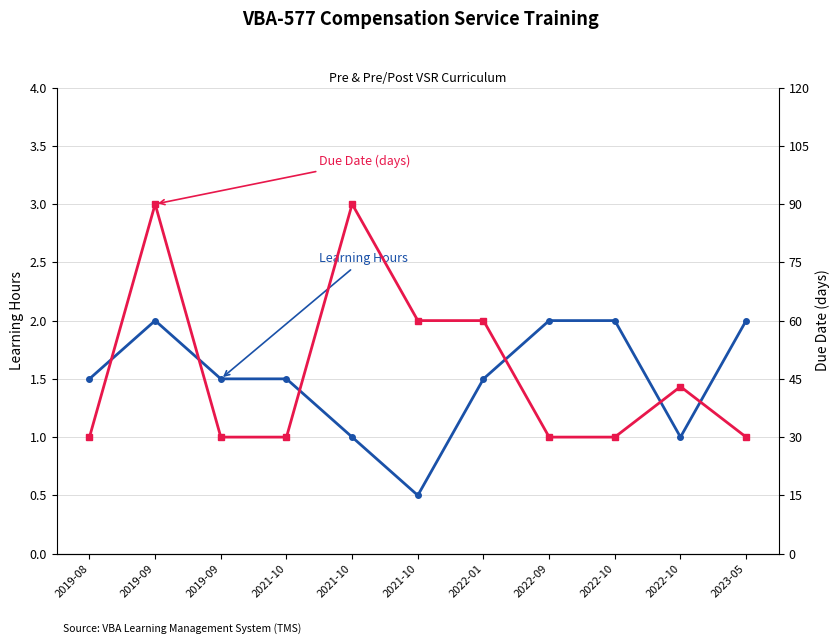

True or false: Due Date (days) has more than 0 points higher than both neighbors.

True